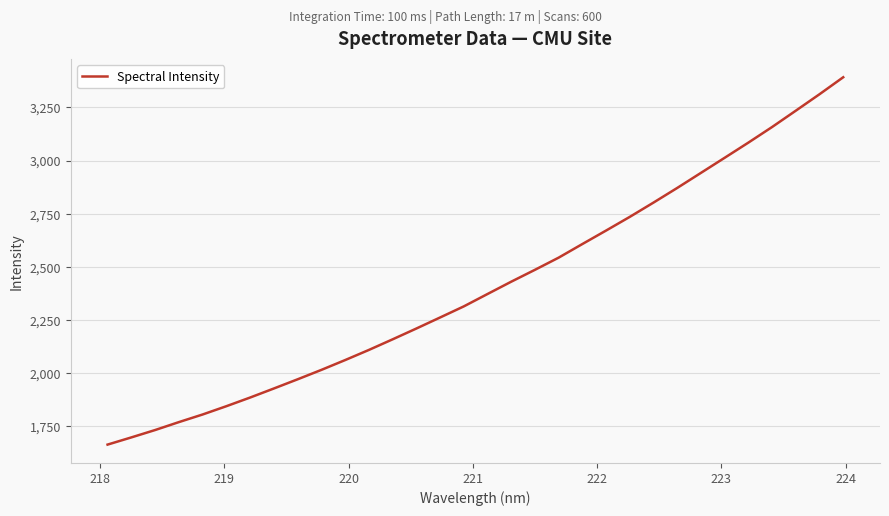

What is the difference between the second highest and second lowest values?

1615.7